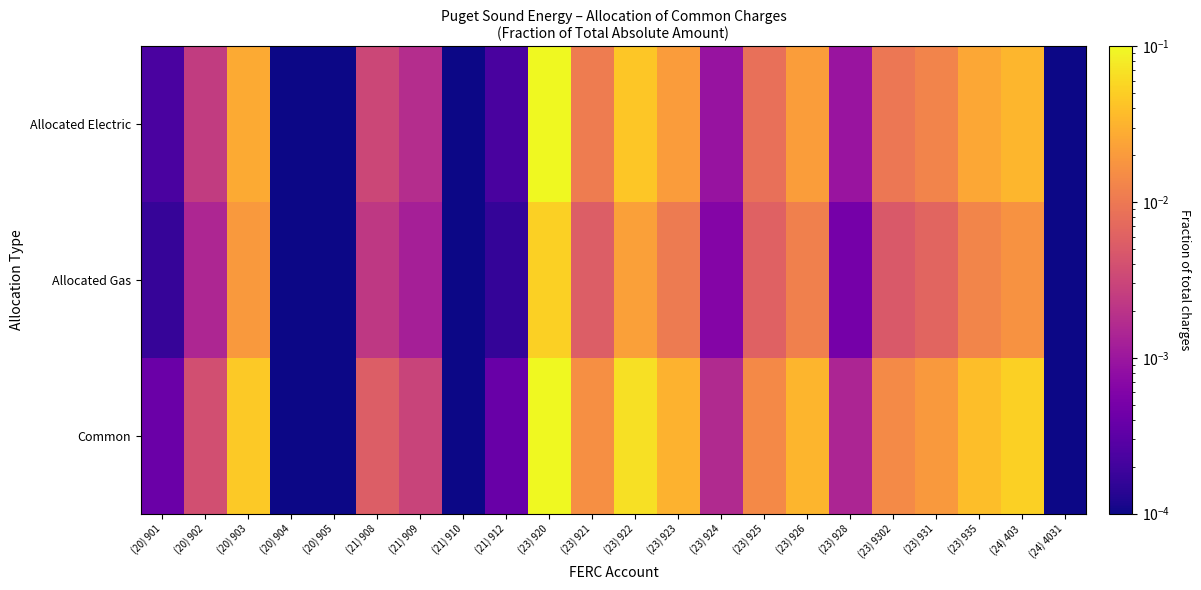

Reading left to right, transcribe all the data shown in this chart.

Allocated Electric: (20) 901=0.0	(20) 902=0.0	(20) 903=0.0	(20) 904=0.0	(20) 905=0.0	(21) 908=0.0	(21) 909=0.0	(21) 910=0.0	(21) 912=0.0	(23) 920=0.1	(23) 921=0.0	(23) 922=0.0	(23) 923=0.0	(23) 924=0.0	(23) 925=0.0	(23) 926=0.0	(23) 928=0.0	(23) 9302=0.0	(23) 931=0.0	(23) 935=0.0	(24) 403=0.0	(24) 4031=0.0
Allocated Gas: (20) 901=0.0	(20) 902=0.0	(20) 903=0.0	(20) 904=0.0	(20) 905=0.0	(21) 908=0.0	(21) 909=0.0	(21) 910=0.0	(21) 912=0.0	(23) 920=0.1	(23) 921=0.0	(23) 922=0.0	(23) 923=0.0	(23) 924=0.0	(23) 925=0.0	(23) 926=0.0	(23) 928=0.0	(23) 9302=0.0	(23) 931=0.0	(23) 935=0.0	(24) 403=0.0	(24) 4031=0.0
Common: (20) 901=0.0	(20) 902=0.0	(20) 903=0.0	(20) 904=0.0	(20) 905=0.0	(21) 908=0.0	(21) 909=0.0	(21) 910=0.0	(21) 912=0.0	(23) 920=0.2	(23) 921=0.0	(23) 922=0.1	(23) 923=0.0	(23) 924=0.0	(23) 925=0.0	(23) 926=0.0	(23) 928=0.0	(23) 9302=0.0	(23) 931=0.0	(23) 935=0.0	(24) 403=0.1	(24) 4031=0.0